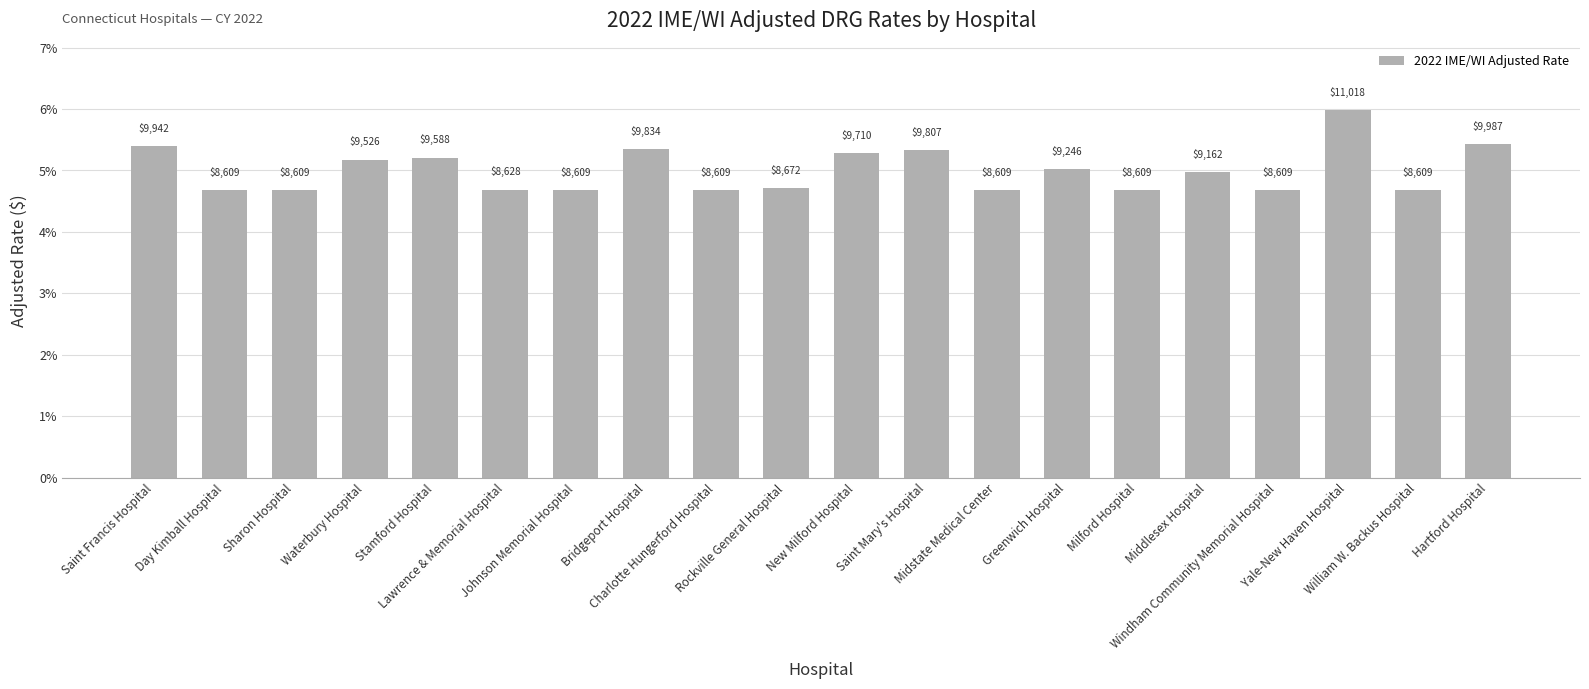

Does the chart contain stacked bars?

No